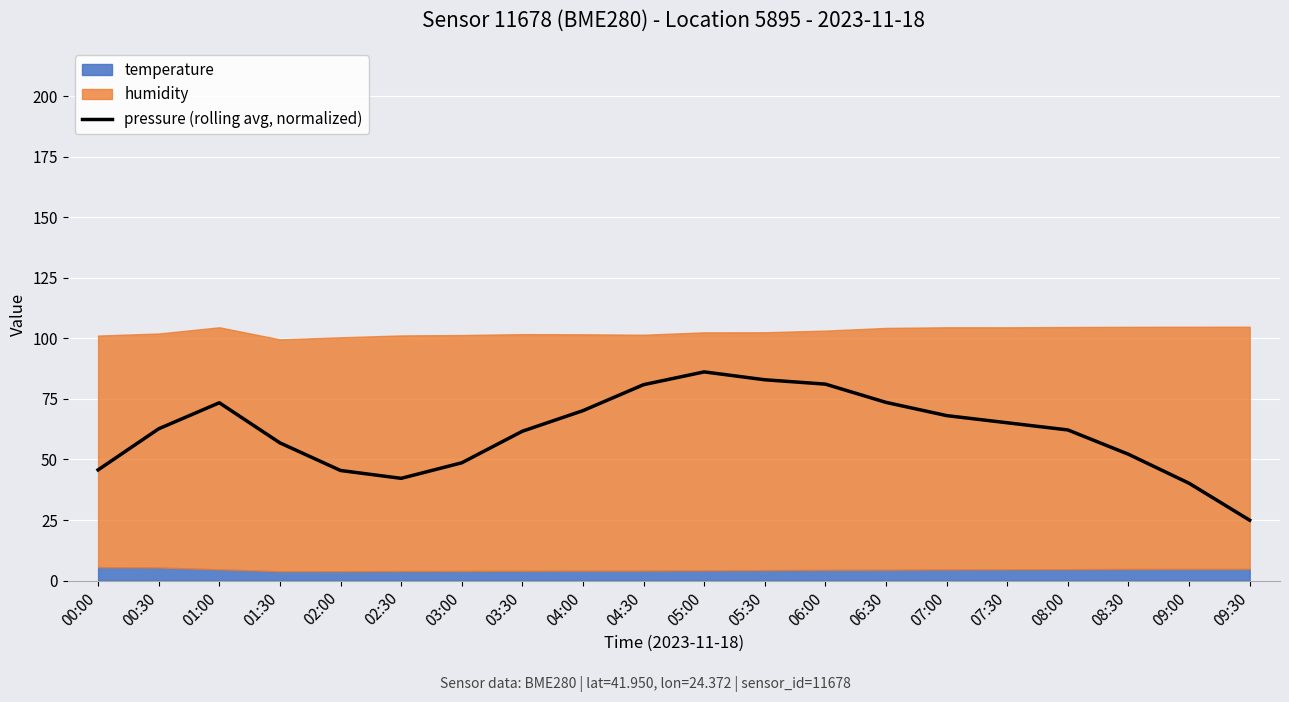

What is the value of the 18th point from the left?

52.2